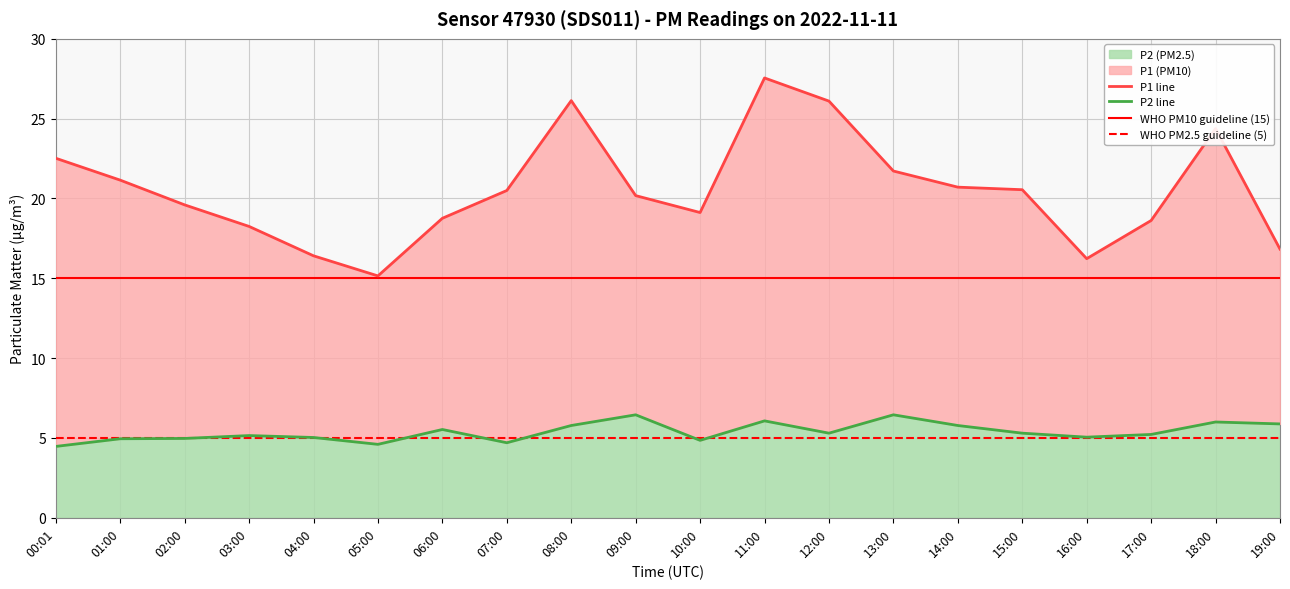

True or false: P1 has more than 0 points higher than both neighbors.

True